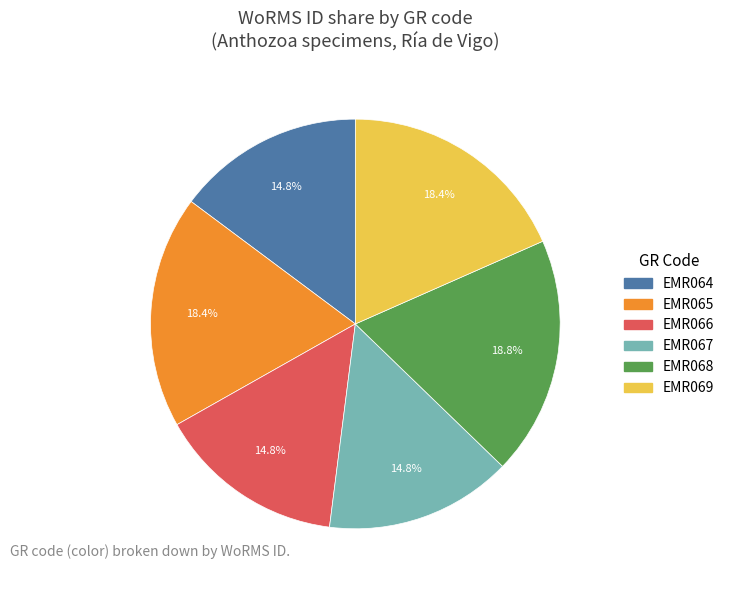

Approximately how many times larger is the value at EMR066 compared to EMR065?

0.8